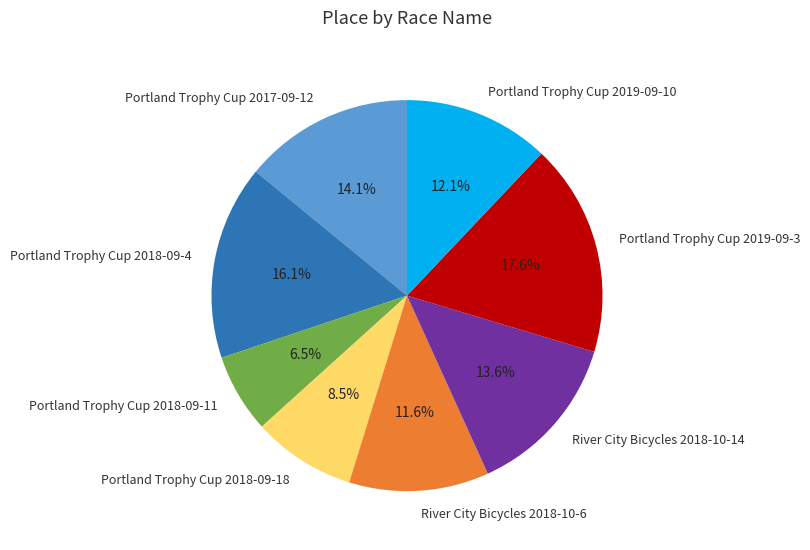

Is there any slice that represents more than half of the pie?

No